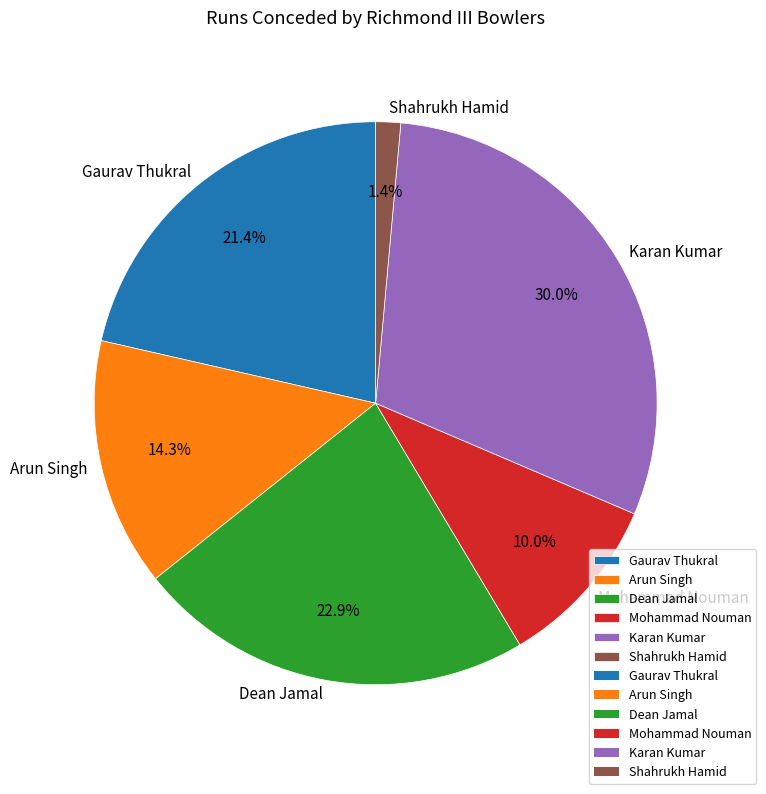

How much of the chart is everything except Arun Singh?

85.7%